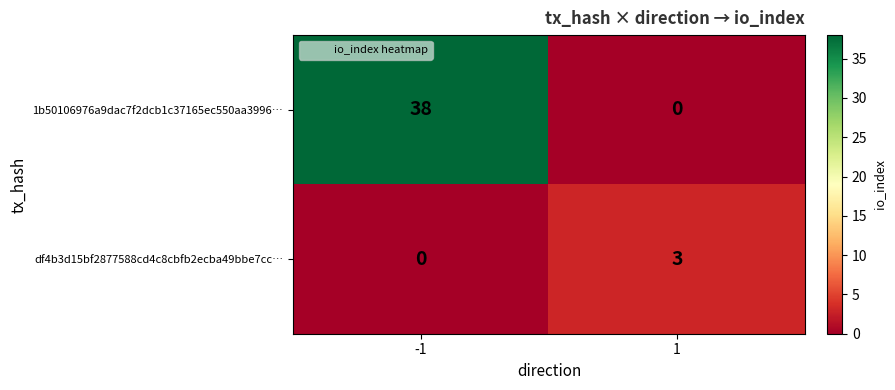

Reading right to left, what are all the values shown in this chart?

1b50106976a9dac7f2dcb1c37165ec550aa3996…: 1=0	-1=38
df4b3d15bf2877588cd4c8cbfb2ecba49bbe7cc…: 1=3	-1=0